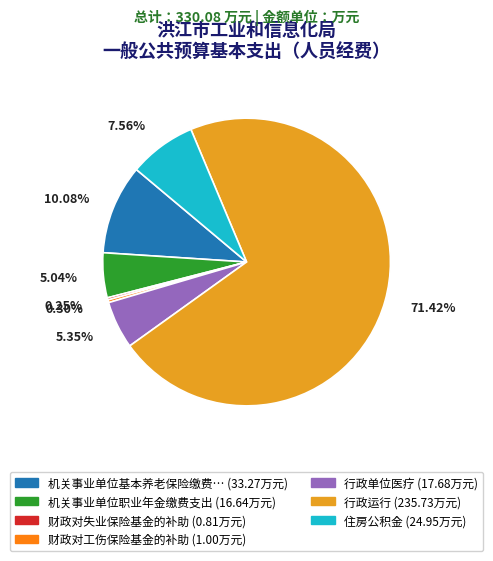

Is there any slice that represents more than half of the pie?

Yes